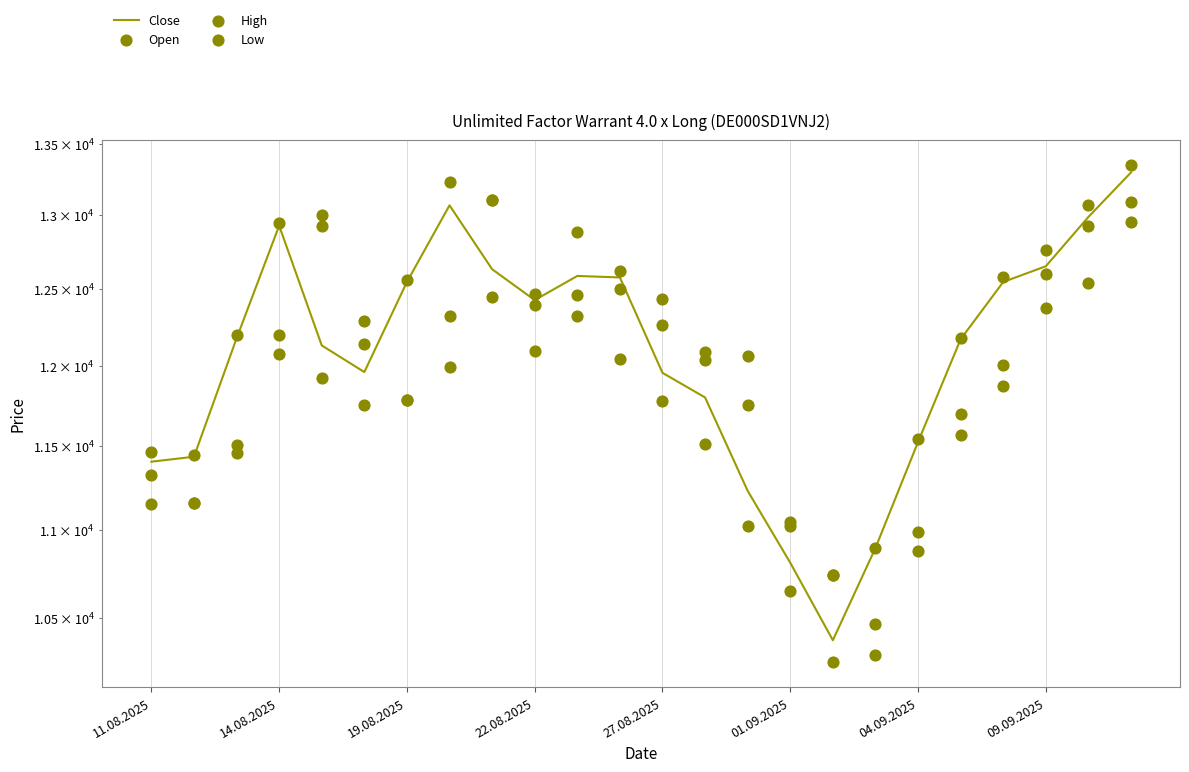

Which series has the largest Y range (max minus min)?

Close